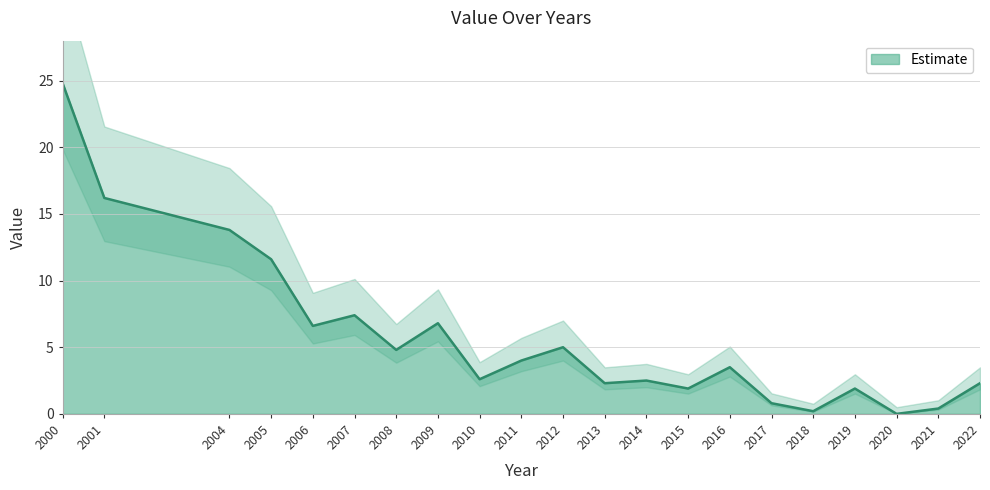

How many values are above zero?

20